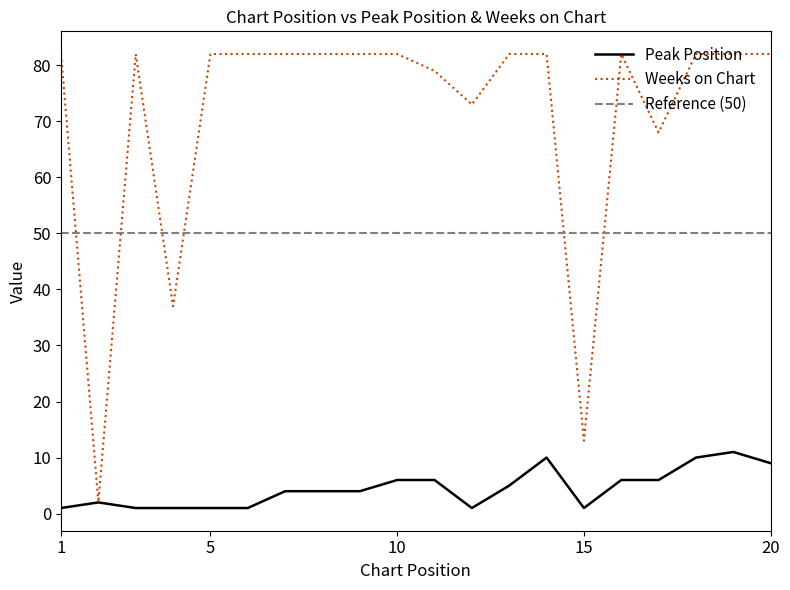

Is it true that Weeks on Chart equals 82 at 1?

True